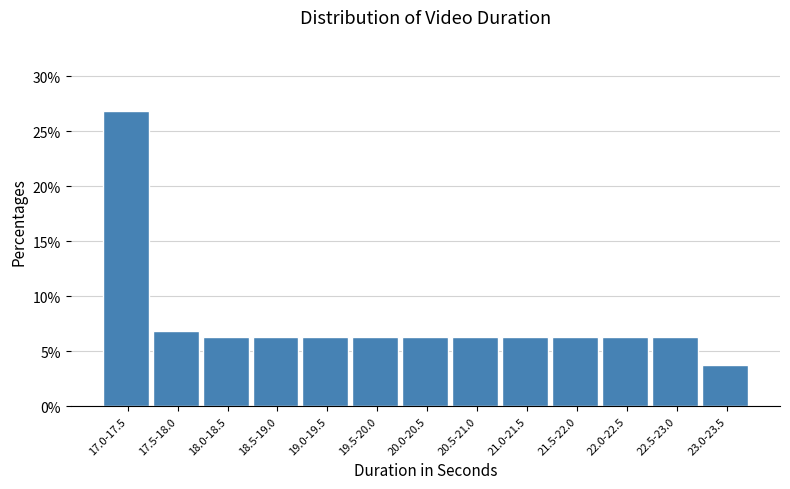

What is the label of the 6th bar from the left?

19.5-20.0